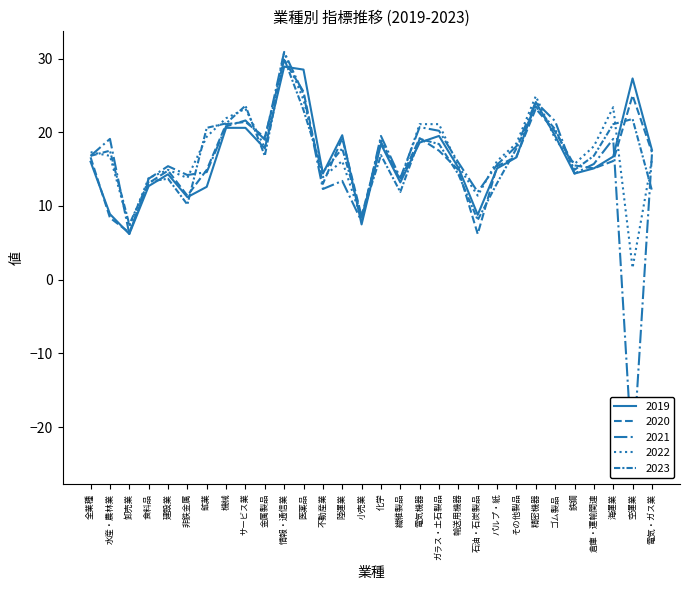

Which series has the largest total across all categories?

2022